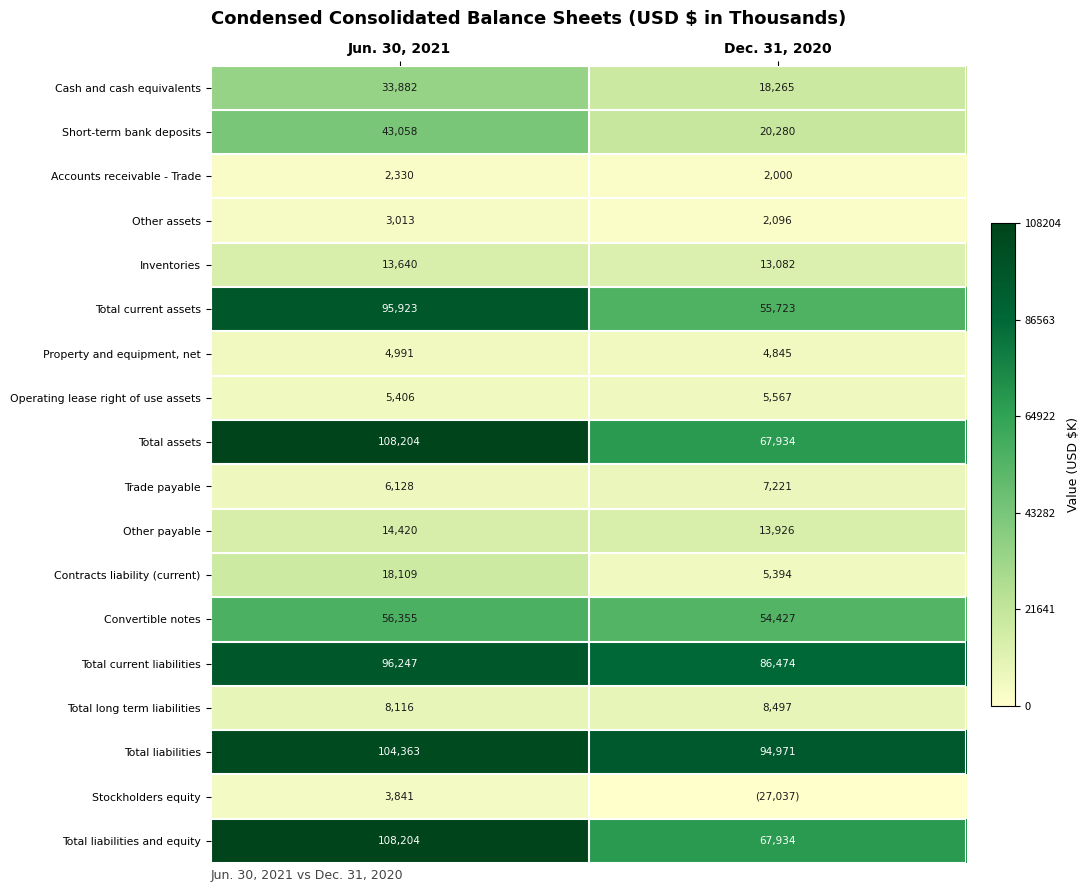

What is the sum of all Property and equipment, net values?

9836